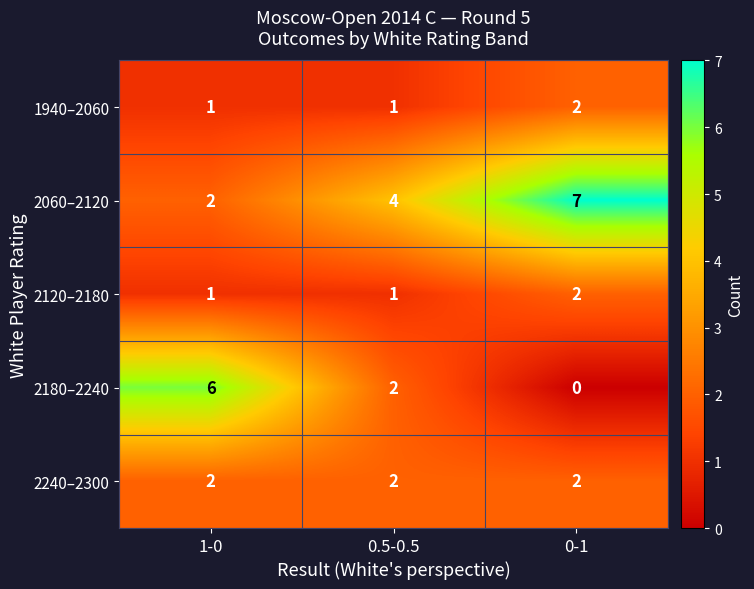

What is the greatest value displayed?

7